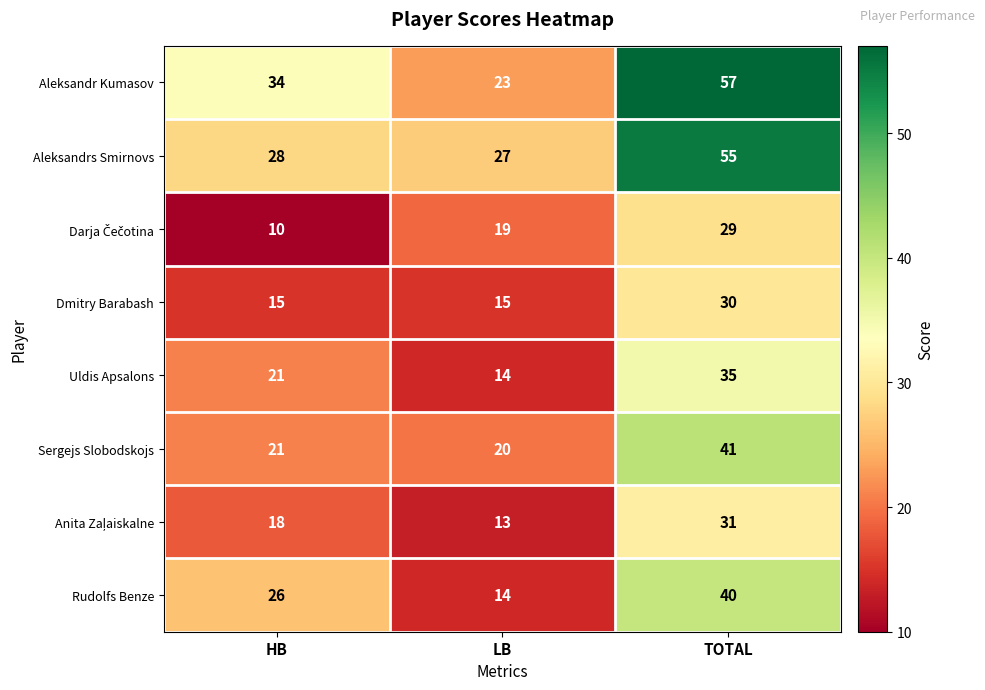

How many Aleksandr Kumasov values are between 23 and 57?

3